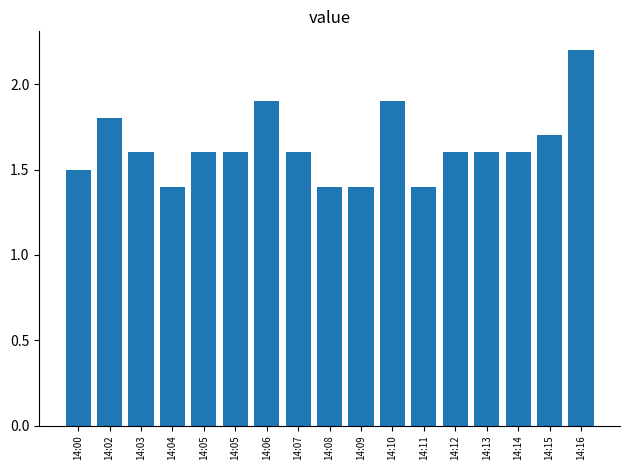

What is the sum of all values?

27.8